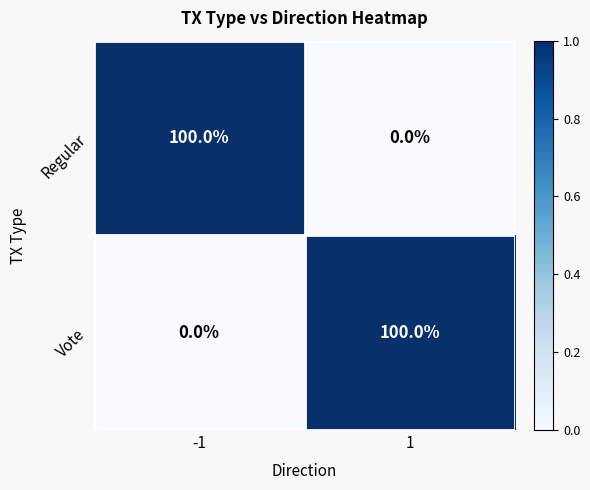

What is the difference between the maximum and minimum values in the Vote series?

100